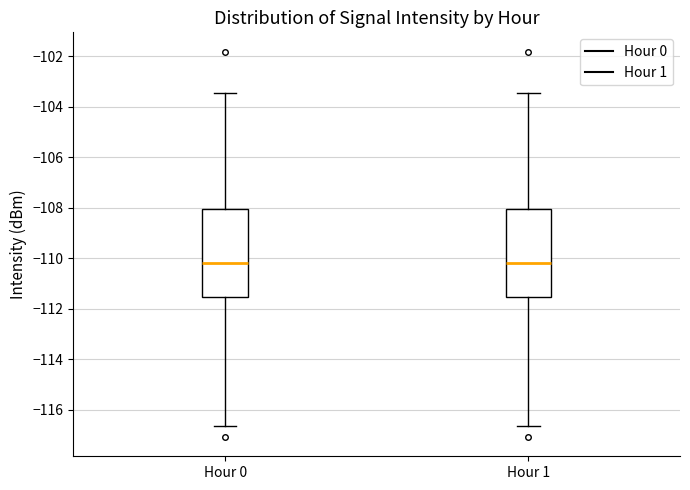

Reading left to right, read every box against the y-axis: the position of its median line, the range the box covers, and the ends of its whiskers. The values are not printed on the chart, so give them approximately, as read against the axis.

Hour 0: median -110.2, box -111.6 to -108.0, whiskers -116.6 to -103.4
Hour 1: median -110.2, box -111.6 to -108.0, whiskers -116.6 to -103.4